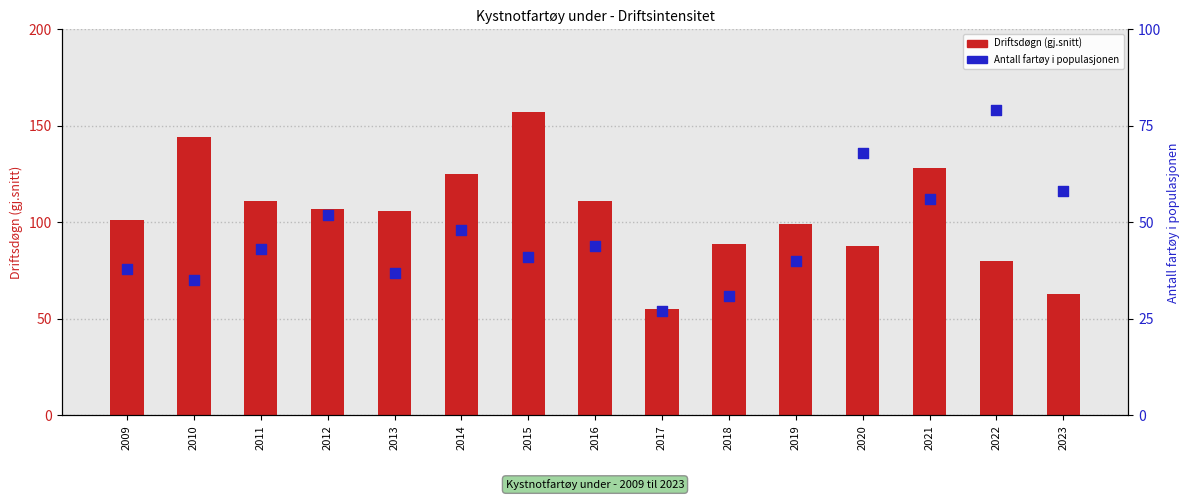

At how many categories does at least one series exceed 126?

3